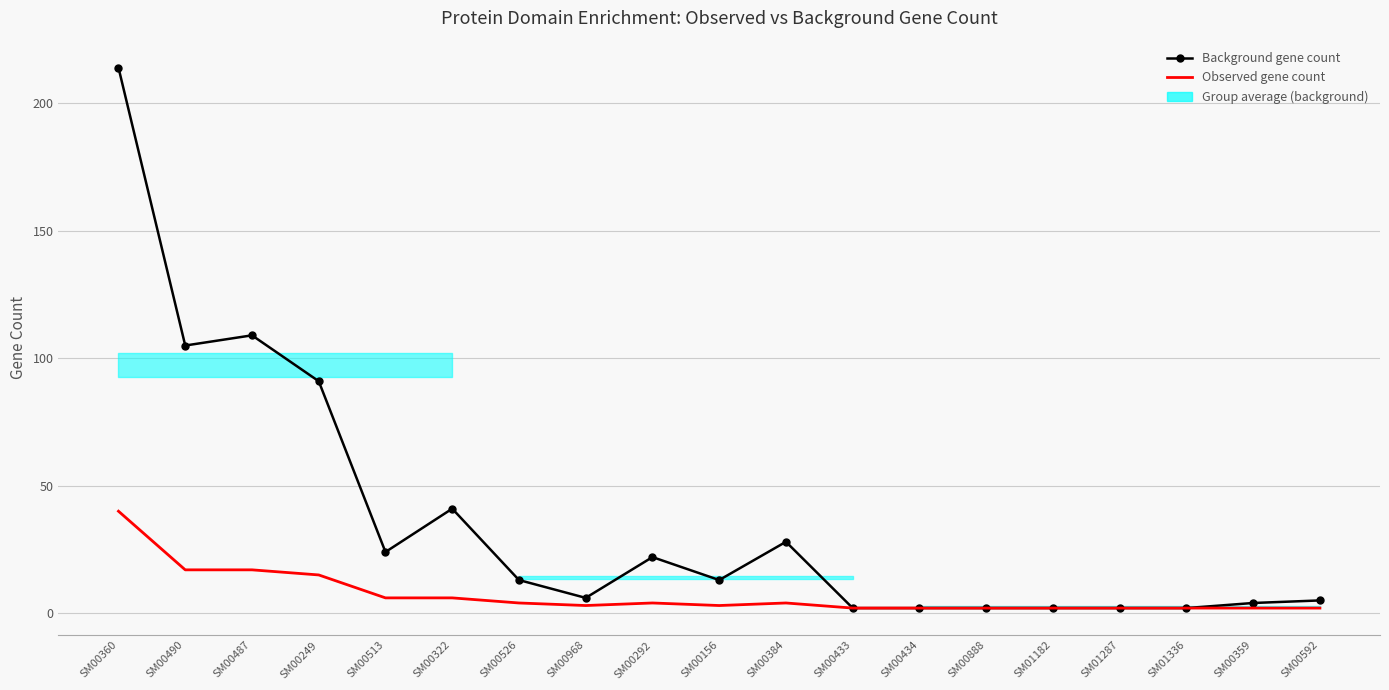

What position from the left is SM01182?

15